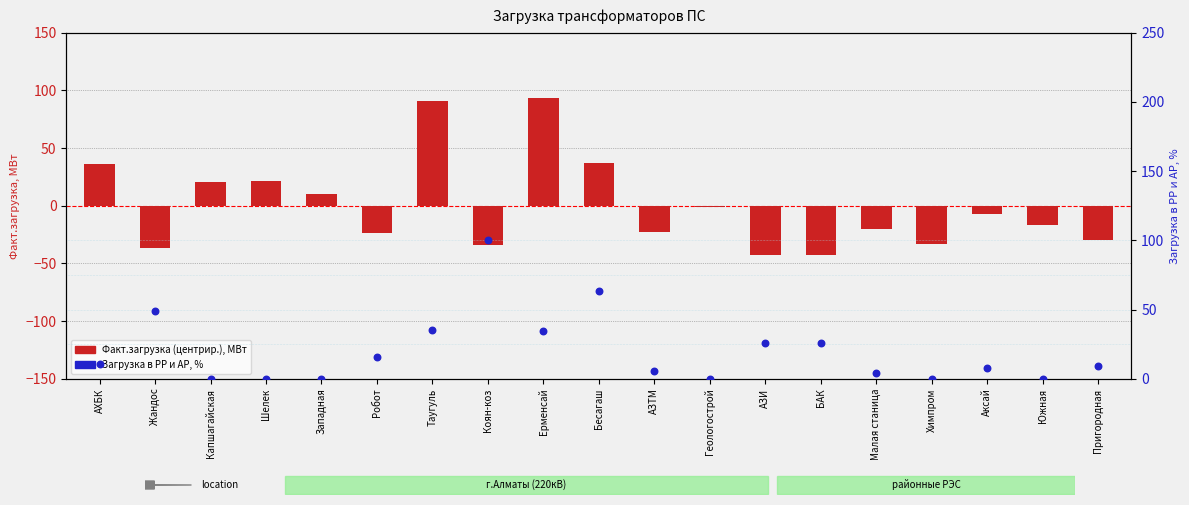

Which series contains the lowest Y value?

Факт.загрузка (центрир.), МВт